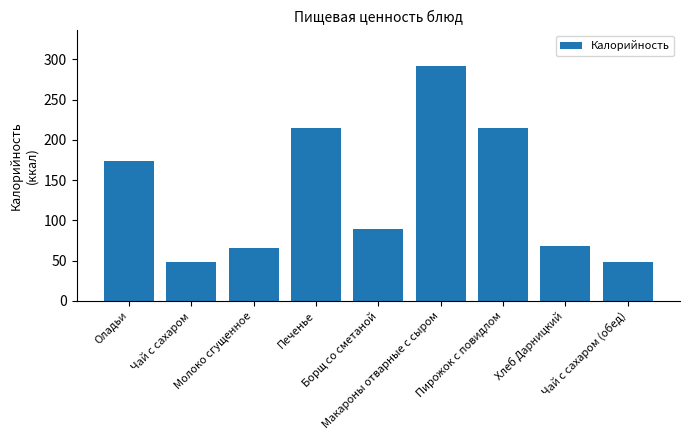

How many data points are above 88?

5